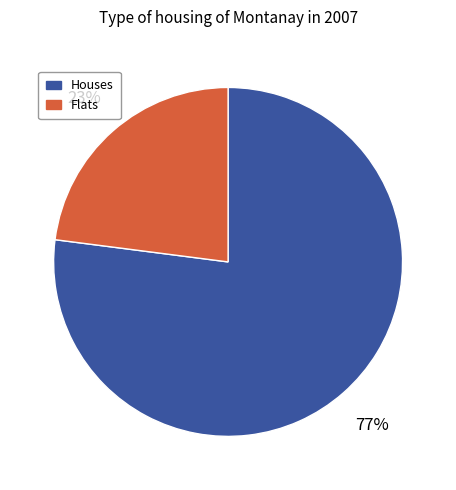

Is there a majority slice in this chart?

Yes